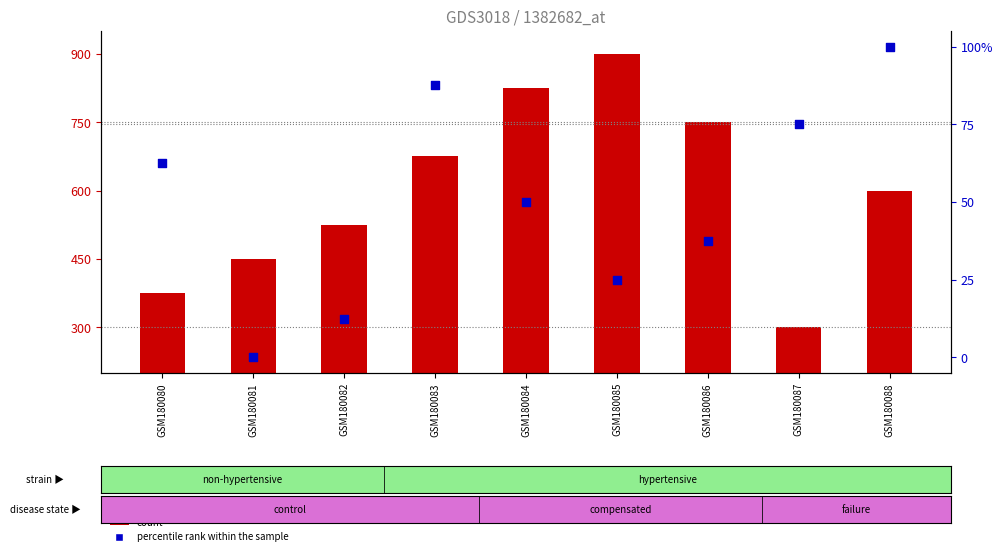

Which series has the largest Y range (max minus min)?

count